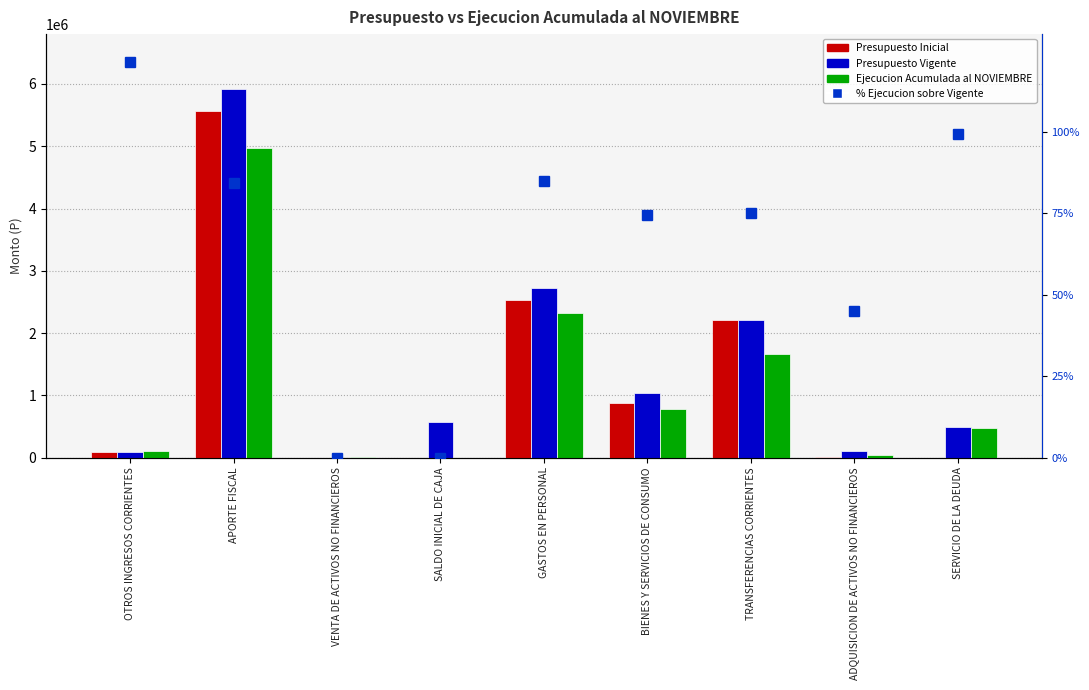

Reading left to right, extract all data points from this chart.

Presupuesto Inicial: OTROS INGRESOS CORRIENTES=83406.0	APORTE FISCAL=5561041.0	VENTA DE ACTIVOS NO FINANCIEROS=0.0	SALDO INICIAL DE CAJA=2000.0	GASTOS EN PERSONAL=2538785.0	BIENES Y SERVICIOS DE CONSUMO=882033.0	TRANSFERENCIAS CORRIENTES=2209216.0	ADQUISICION DE ACTIVOS NO FINANCIEROS=14413.0	SERVICIO DE LA DEUDA=2000.0
Presupuesto Vigente: OTROS INGRESOS CORRIENTES=83406.0	APORTE FISCAL=5913559.0	VENTA DE ACTIVOS NO FINANCIEROS=0.0	SALDO INICIAL DE CAJA=574480.0	GASTOS EN PERSONAL=2731303.0	BIENES Y SERVICIOS DE CONSUMO=1042033.0	TRANSFERENCIAS CORRIENTES=2209216.0	ADQUISICION DE ACTIVOS NO FINANCIEROS=103187.0	SERVICIO DE LA DEUDA=485706.0
Ejecucion Acumulada al NOVIEMBRE: OTROS INGRESOS CORRIENTES=101286.0	APORTE FISCAL=4976243.0	VENTA DE ACTIVOS NO FINANCIEROS=6967.0	SALDO INICIAL DE CAJA=0.0	GASTOS EN PERSONAL=2315494.0	BIENES Y SERVICIOS DE CONSUMO=775779.0	TRANSFERENCIAS CORRIENTES=1662303.0	ADQUISICION DE ACTIVOS NO FINANCIEROS=46591.0	SERVICIO DE LA DEUDA=482141.0
% Ejecucion sobre Vigente: OTROS INGRESOS CORRIENTES=121.4	APORTE FISCAL=84.1	VENTA DE ACTIVOS NO FINANCIEROS=0.0	SALDO INICIAL DE CAJA=0.0	GASTOS EN PERSONAL=84.8	BIENES Y SERVICIOS DE CONSUMO=74.4	TRANSFERENCIAS CORRIENTES=75.2	ADQUISICION DE ACTIVOS NO FINANCIEROS=45.2	SERVICIO DE LA DEUDA=99.3